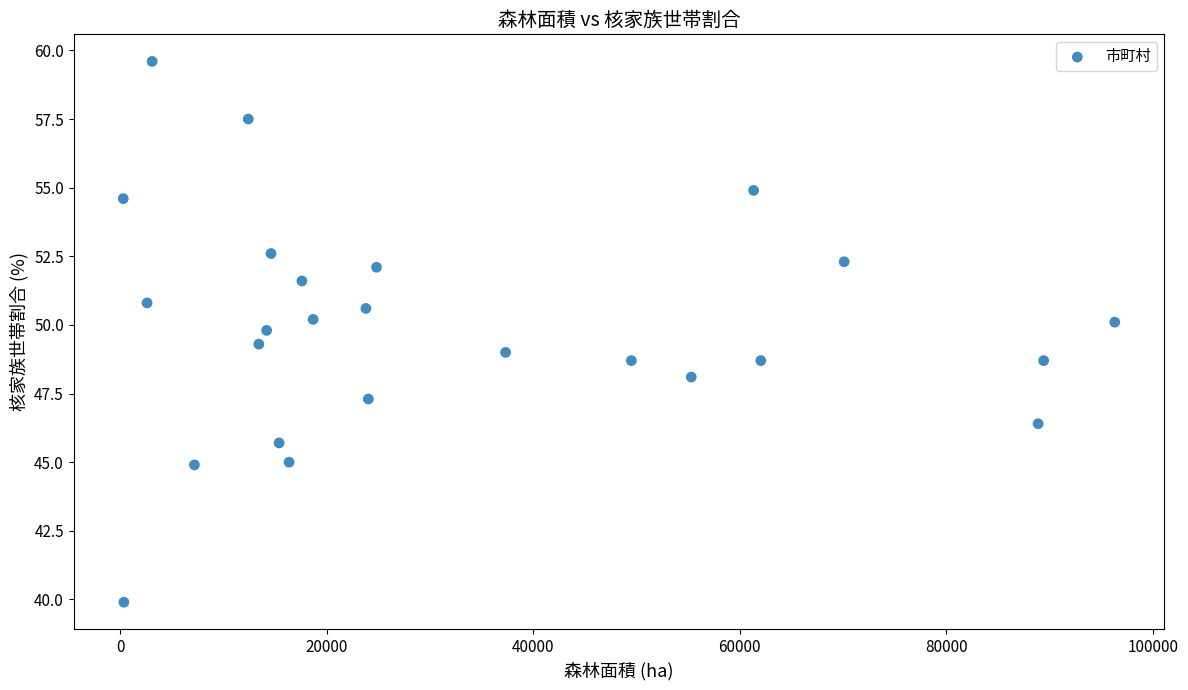

What is the range of X values (max minus min)?

96010.0